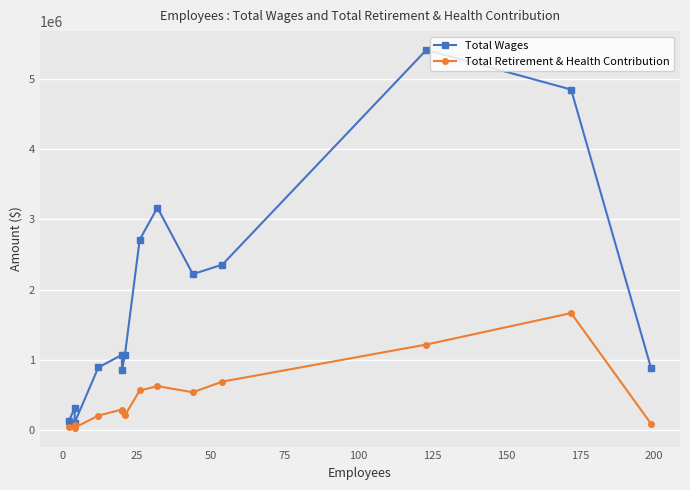

Count the number of data series in this chart.

2